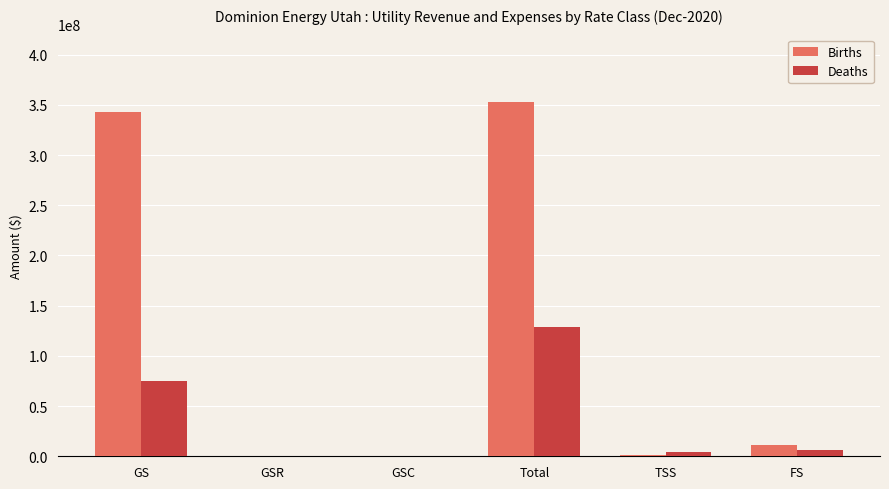

The Births series shows 10741344.6 at FS. True or false?

True